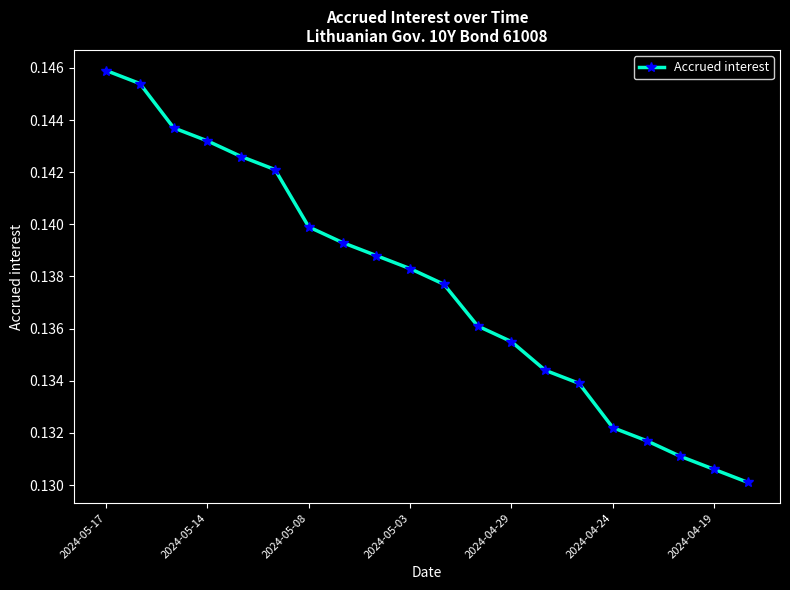

Count the values in the range 0 to 1.

20